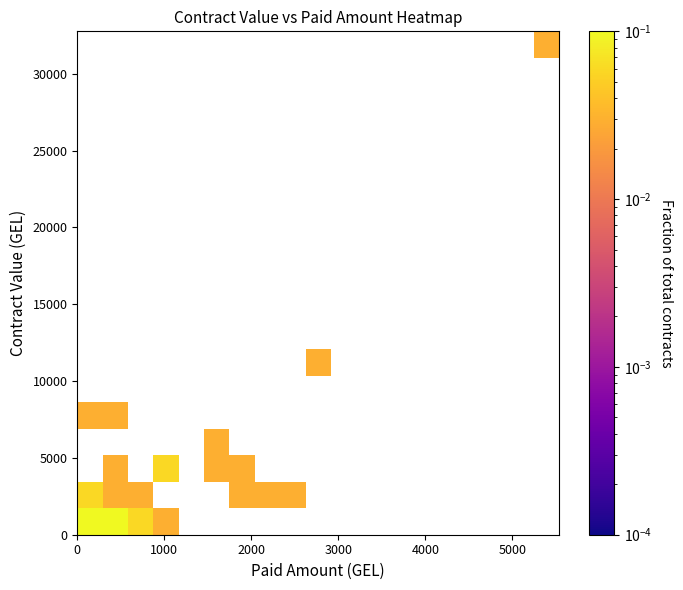

At how many categories does at least one series exceed 0?

10